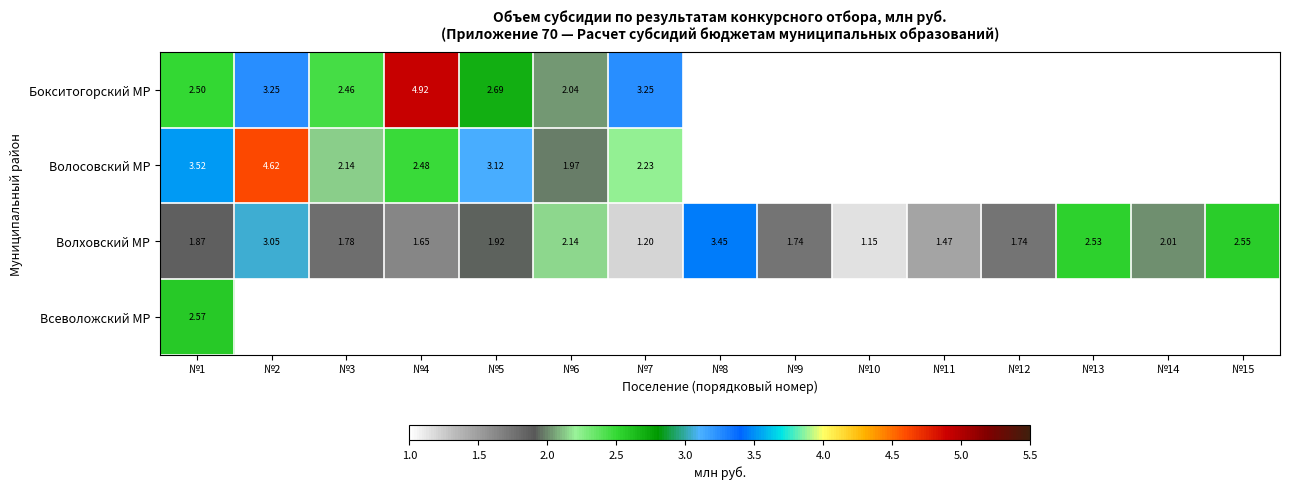

What is the lowest value of the Волховский МР series?

1.2